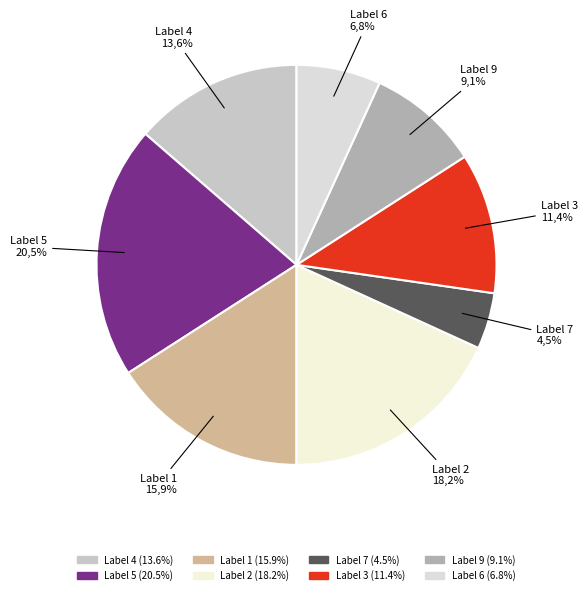

Does 7 represent more than half of the total?

No